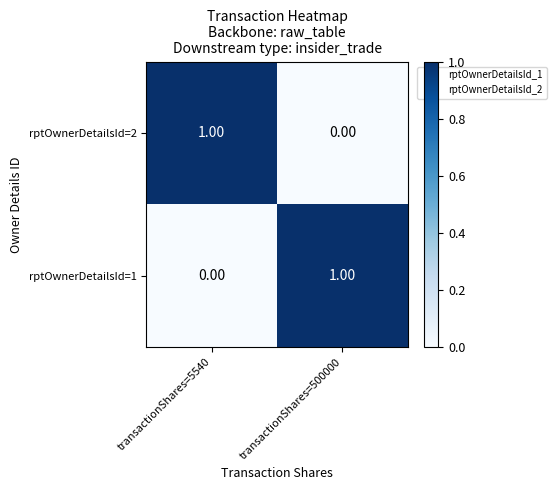

Is the value of rptOwnerDetailsId=1 at transactionShares=500000 greater than the value of rptOwnerDetailsId=2 at transactionShares=500000?

Yes